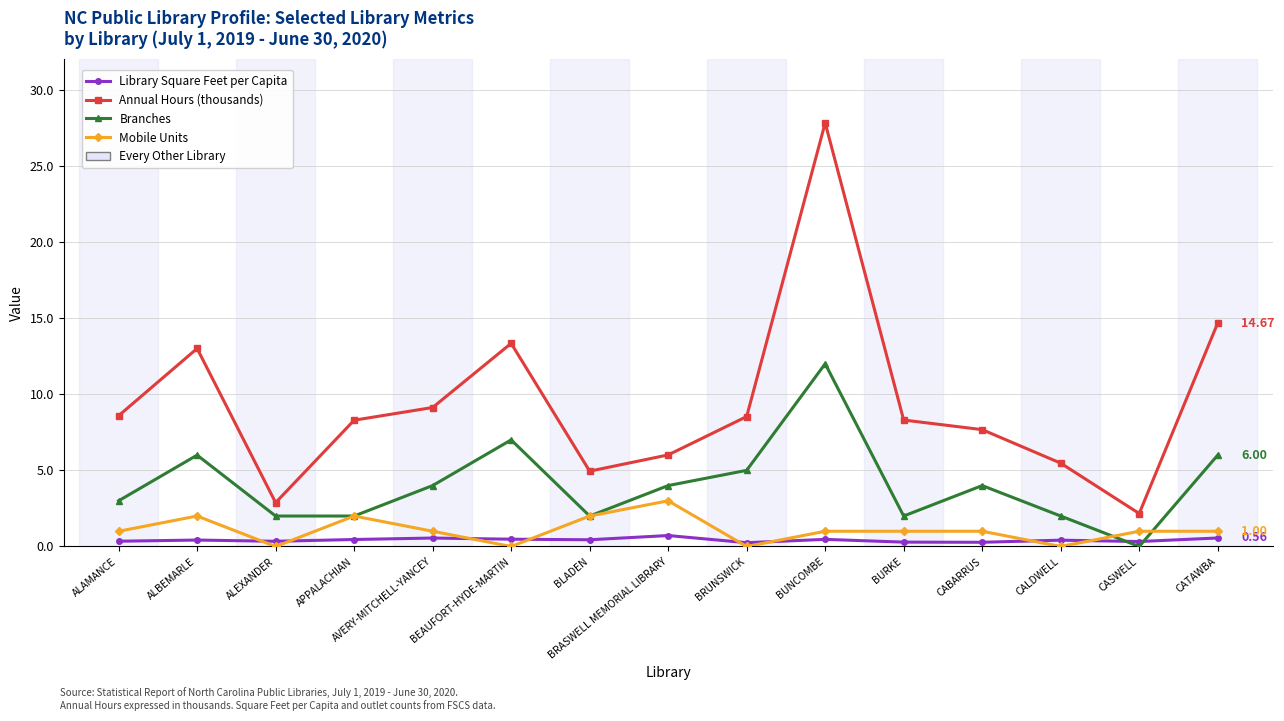

What position from the left is CASWELL?

14